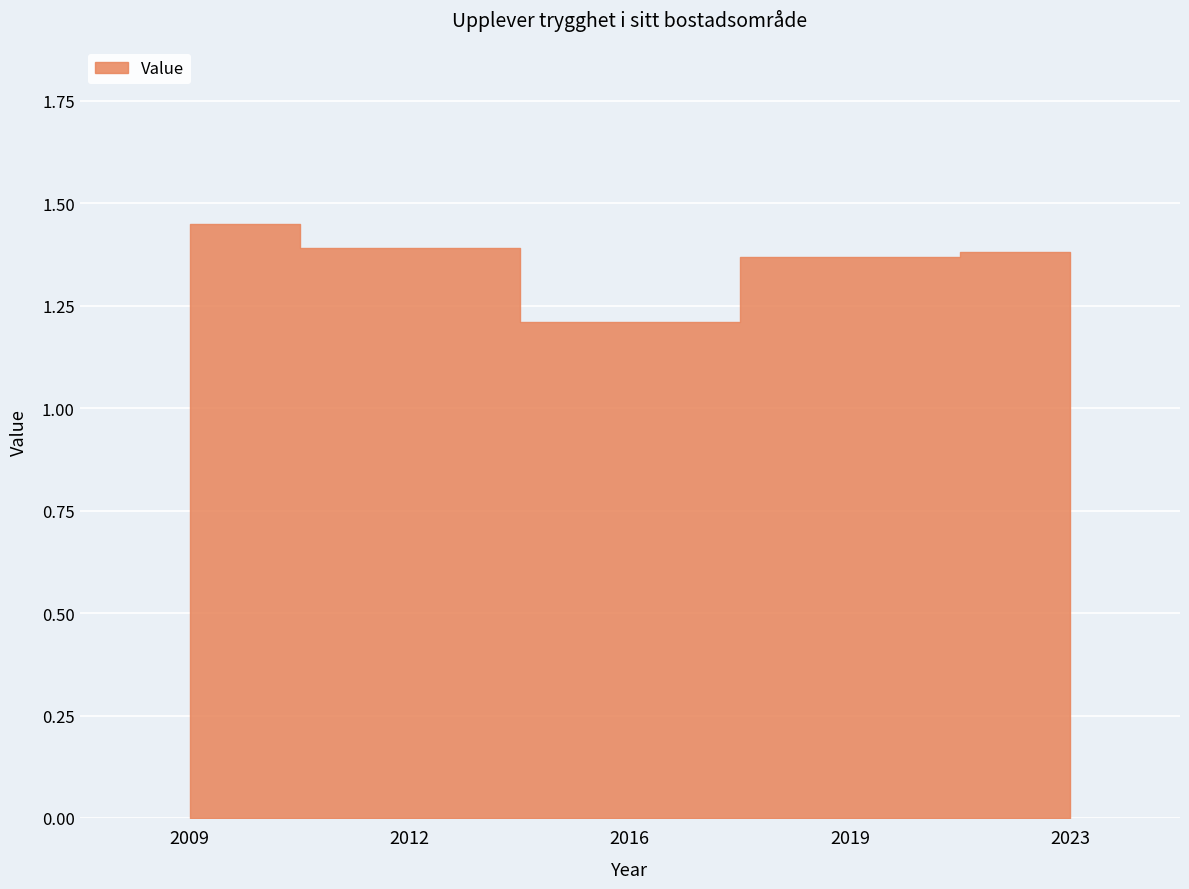

Where is the first local minimum?

2016